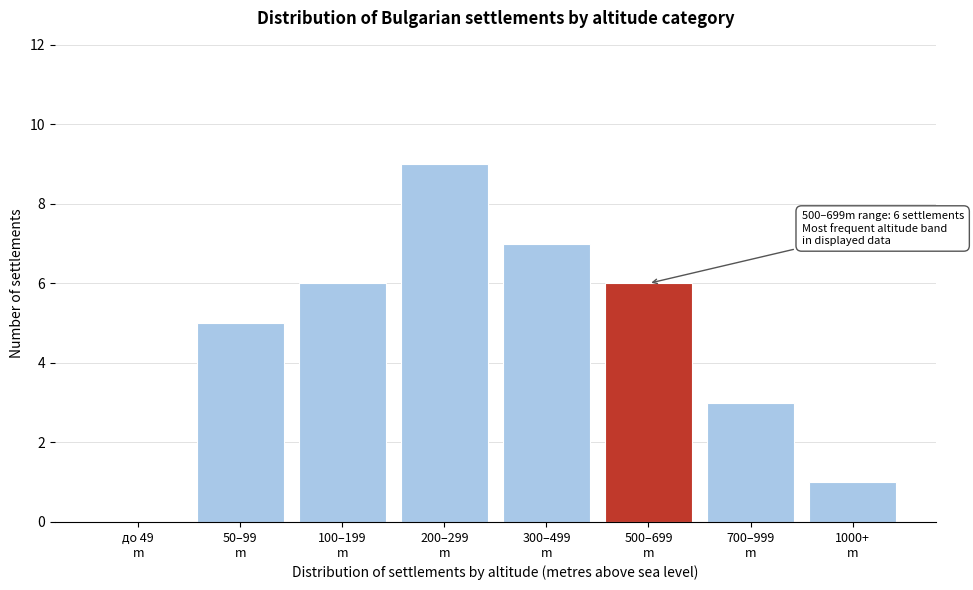

What is the sum of all values?

37